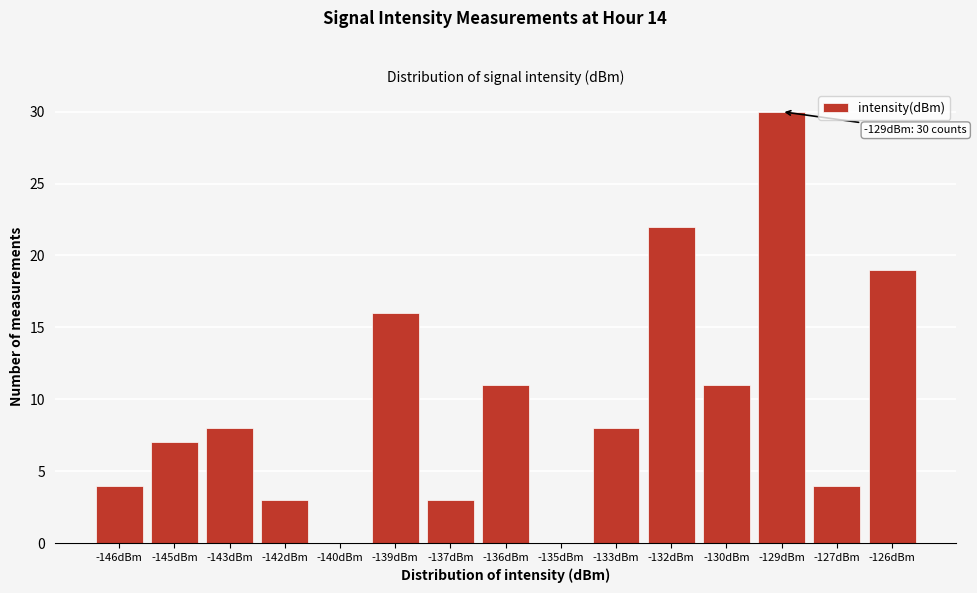

Reading left to right, what are all the values shown in this chart?

-146dBm=4	-145dBm=7	-143dBm=8	-142dBm=3	-140dBm=0	-139dBm=16	-137dBm=3	-136dBm=11	-135dBm=0	-133dBm=8	-132dBm=22	-130dBm=11	-129dBm=30	-127dBm=4	-126dBm=19